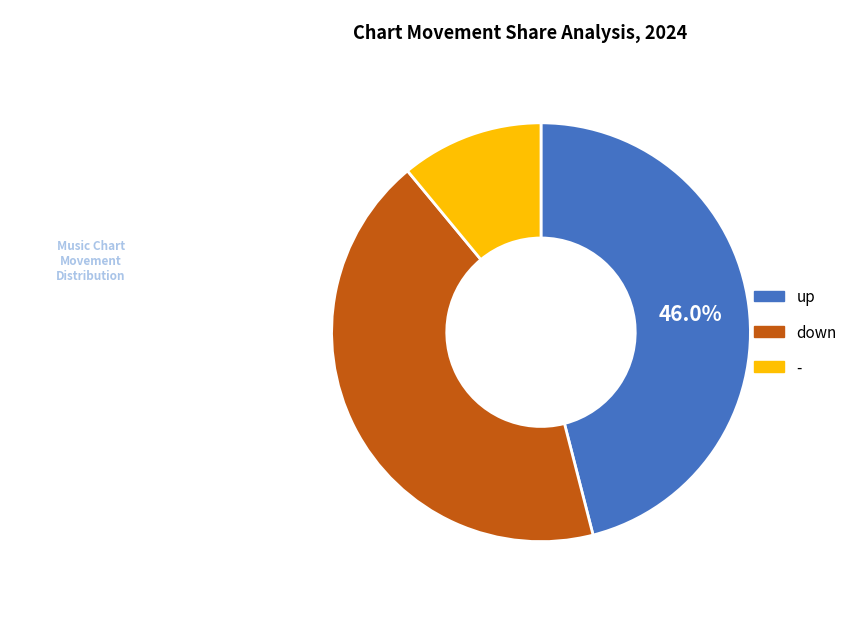

To the nearest percent, what is the difference between the largest and smallest slice percentages?

35%